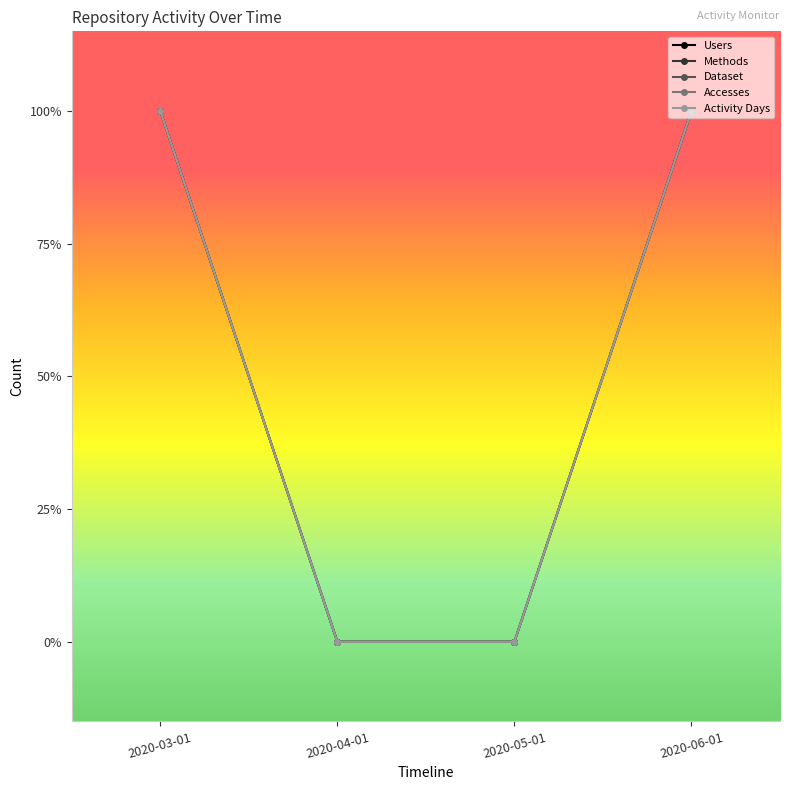

Is this an area chart (filled region under the line)?

No